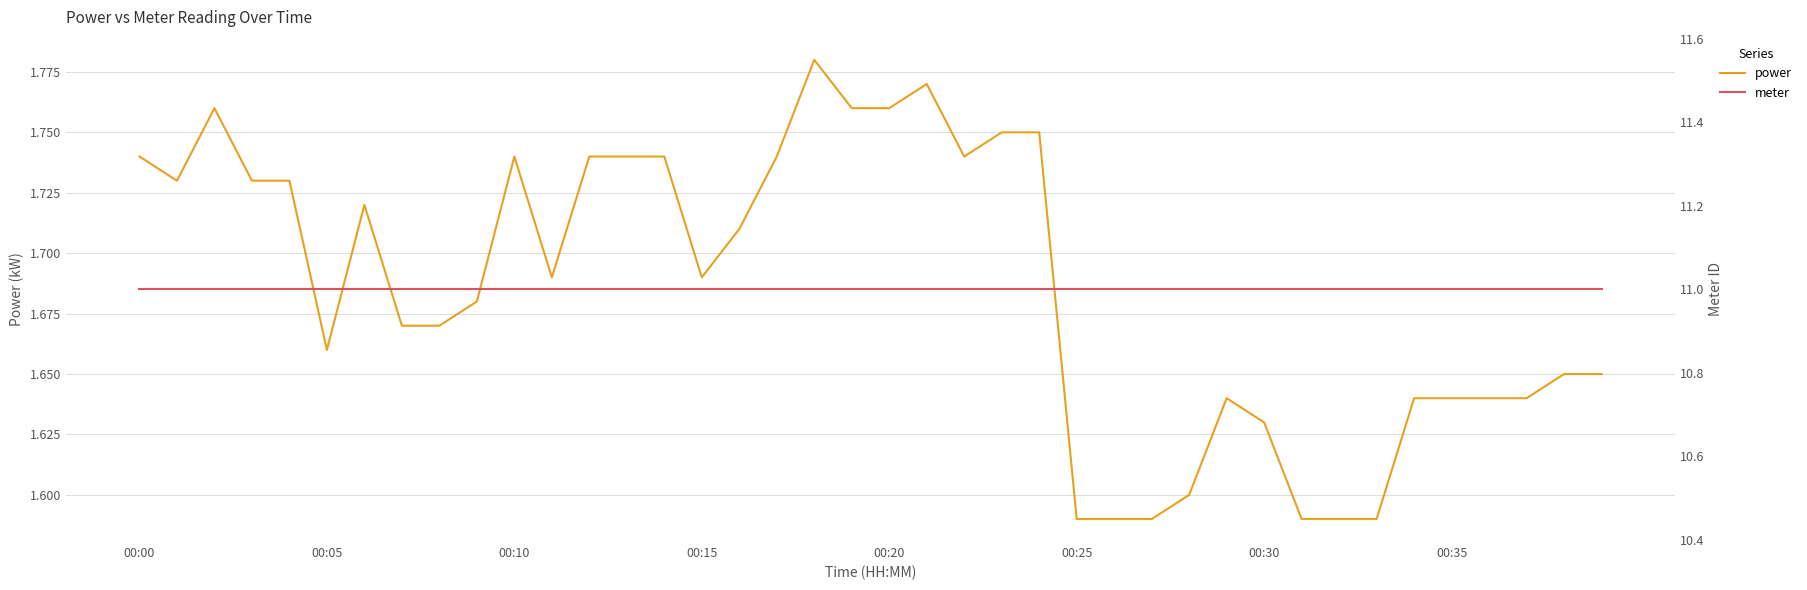

The power series shows 1.0 at 00:25. True or false?

False